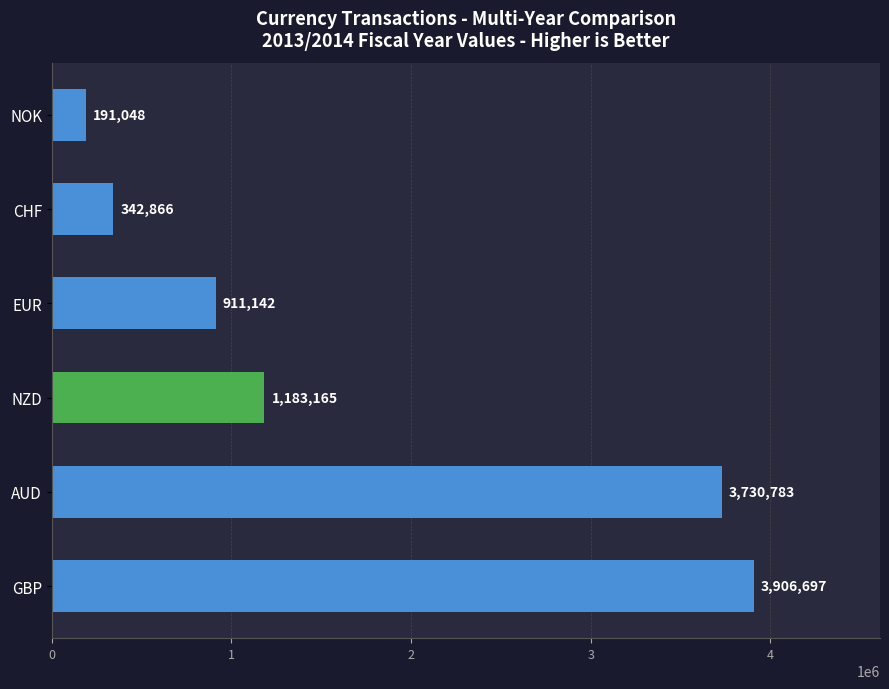

Reading top to bottom, extract all data points from this chart.

191048	342866	911142	1183165	3730783	3906697